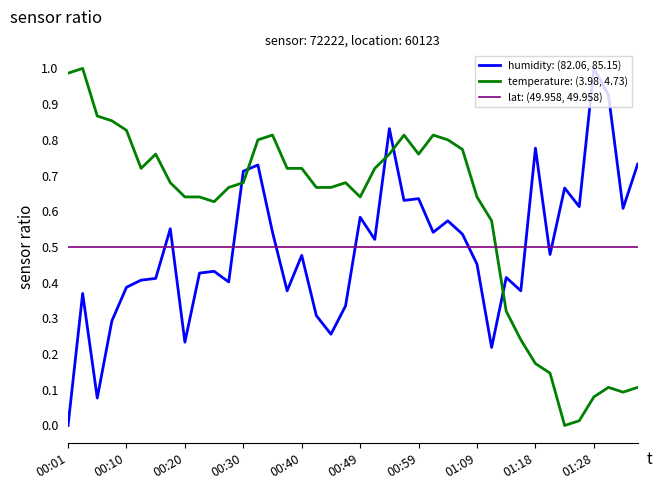

How many intersections are there between temperature: (3.98, 4.73) and humidity: (82.06, 85.15)?

5